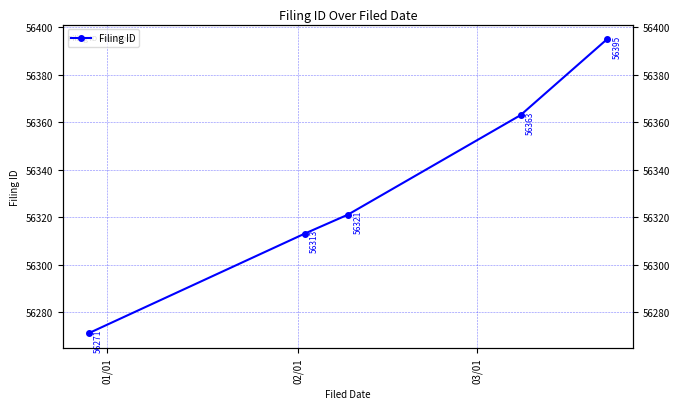

What is the label of the 4th point from the right?

02/01